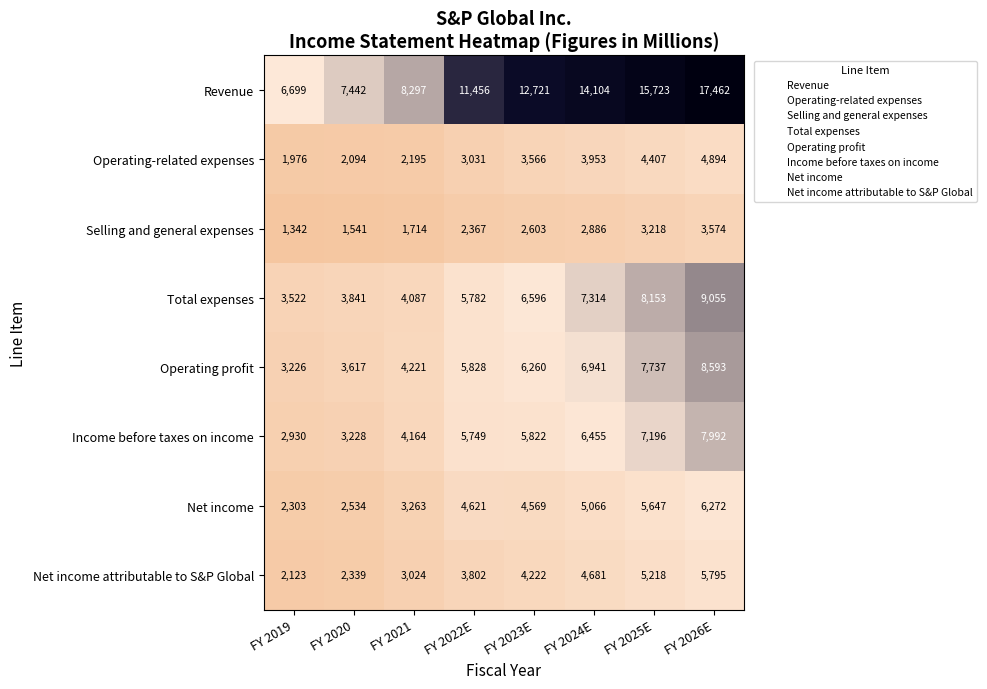

At how many categories does at least one series exceed 13764?

3